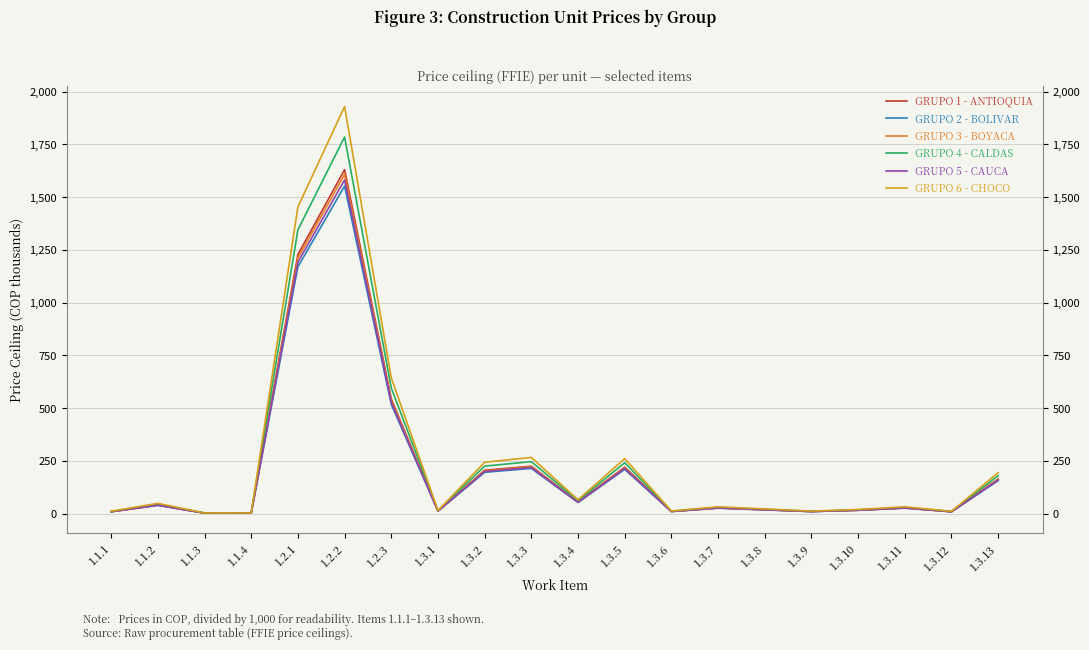

The value of GRUPO 2 - BOLIVAR at 1.2.3 is 229.8. True or false?

False